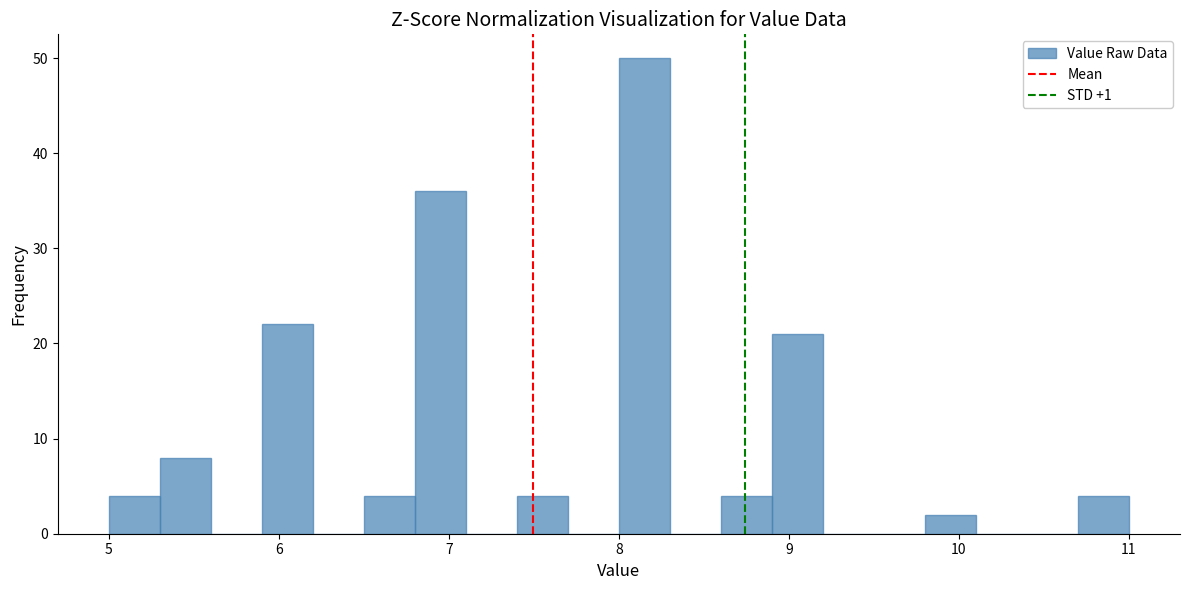

Read against the x-axis, roughly where is the centre of the tallest bar?

8.2